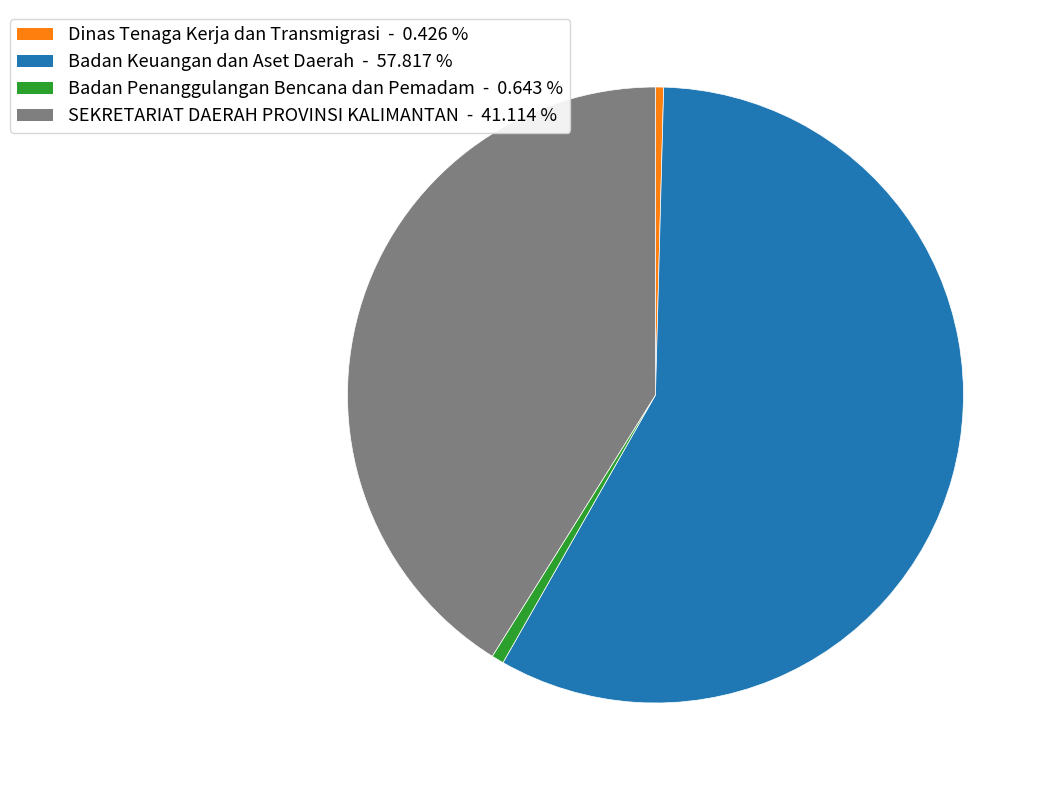

Is there any slice that represents more than half of the pie?

Yes